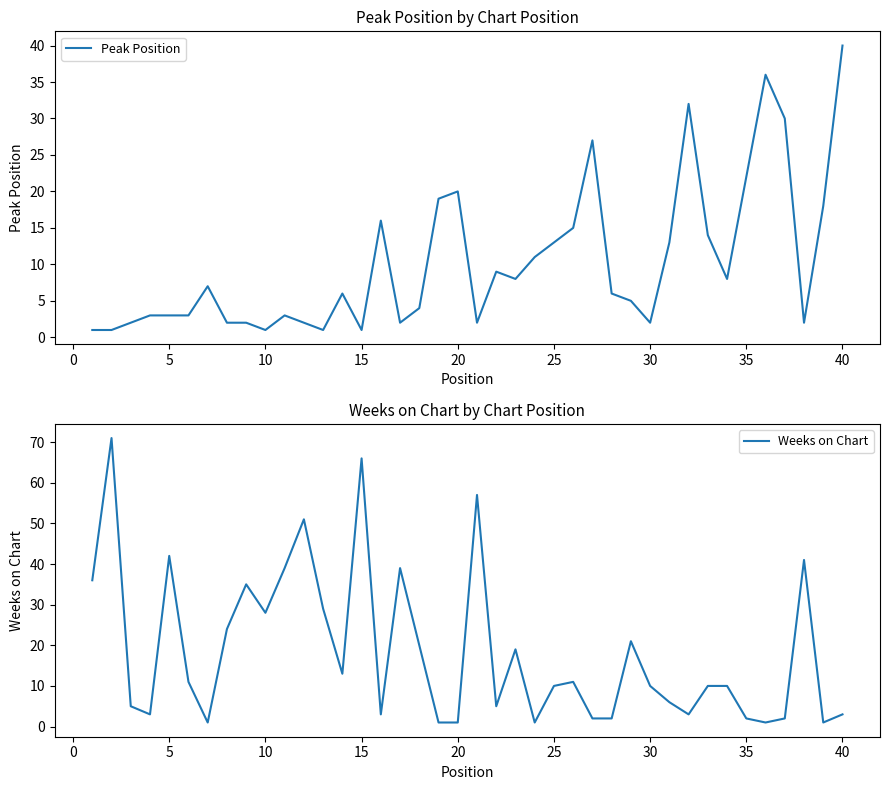

What is the highest value of the Peak Position series?

40